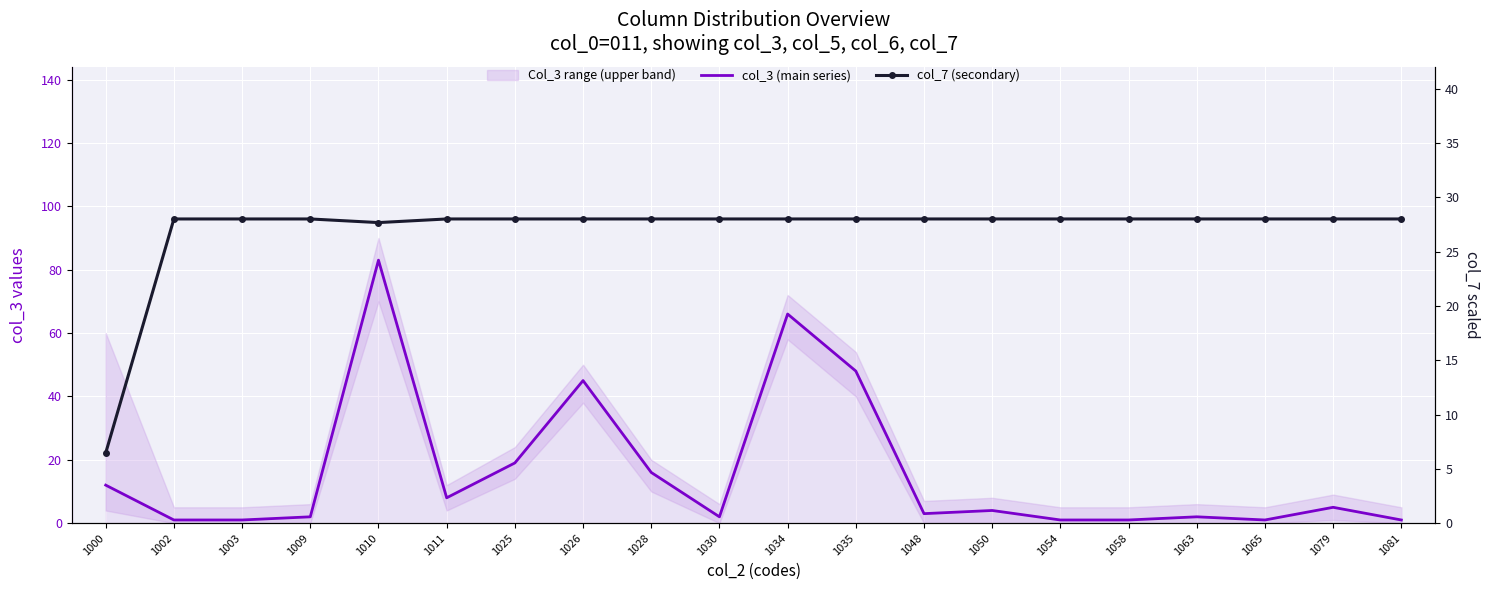

How many data points in col_3 (main series) are less than 4?

10